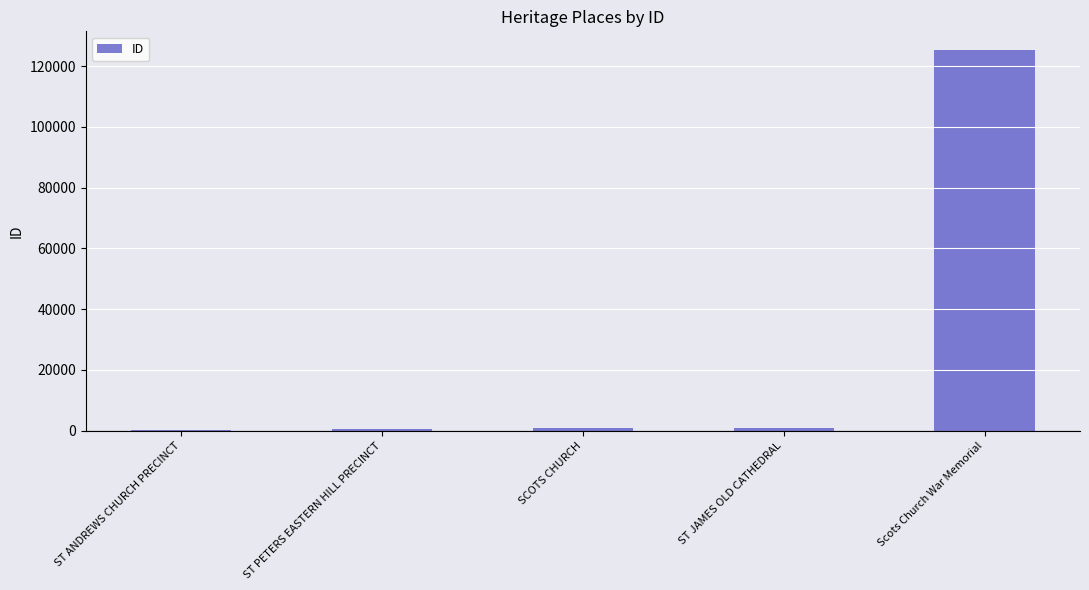

At which label is the value closest to 62703?

ST JAMES OLD CATHEDRAL